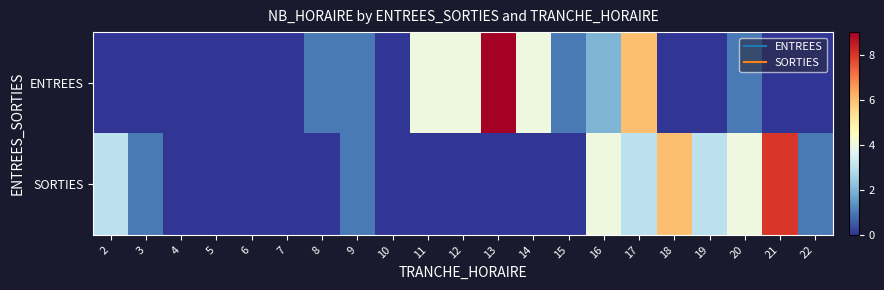

At which category does the chart reach its peak across all series?

13